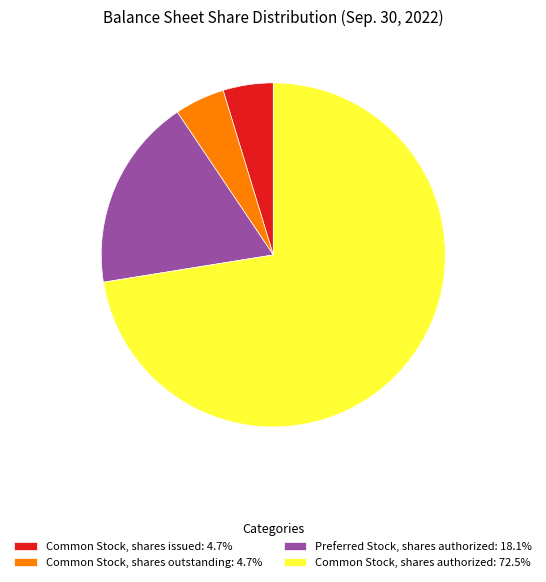

What is the ratio of the value at Common Stock, shares authorized: 72.5% to the value at Common Stock, shares issued: 4.7%?

15.4